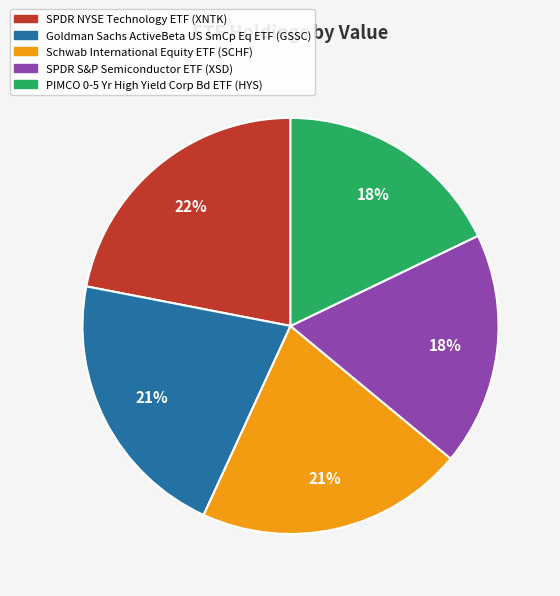

Is there a majority slice in this chart?

No